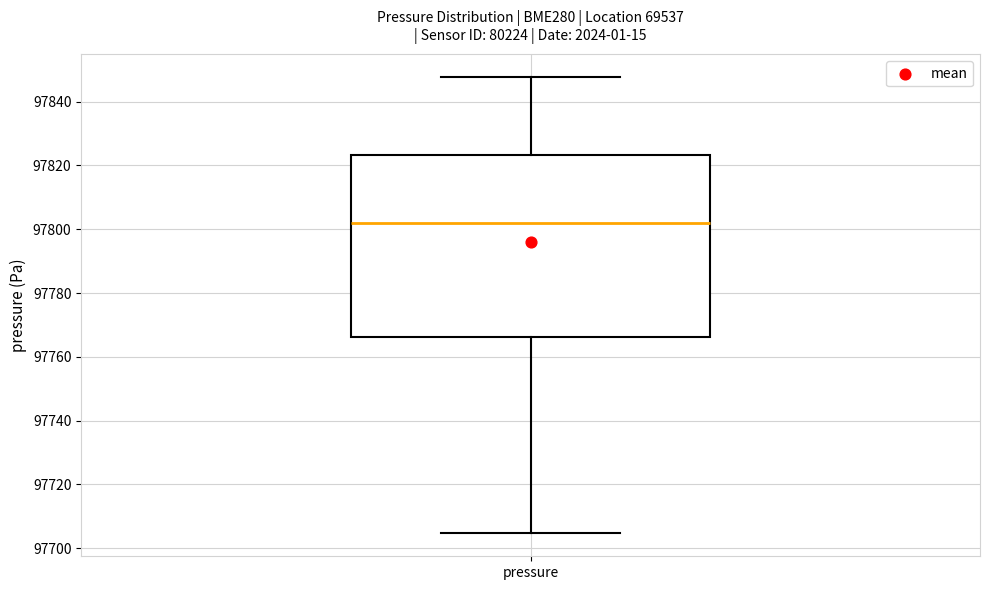

Read this box plot against the y-axis: the position of the median line, the range covered by the box, and the ends of both whiskers. The values are not printed on the chart, so give them approximately, as read against the axis.

median 97802, box 97766 to 97824, whiskers 97704 to 97848